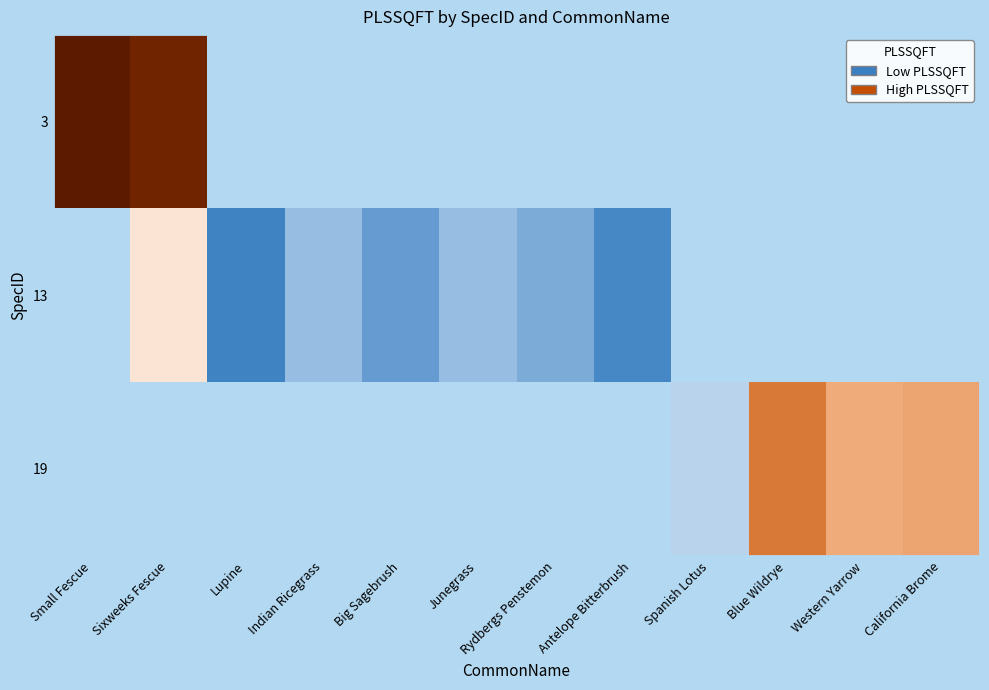

What is the difference between the highest and lowest values at Spanish Lotus?

18